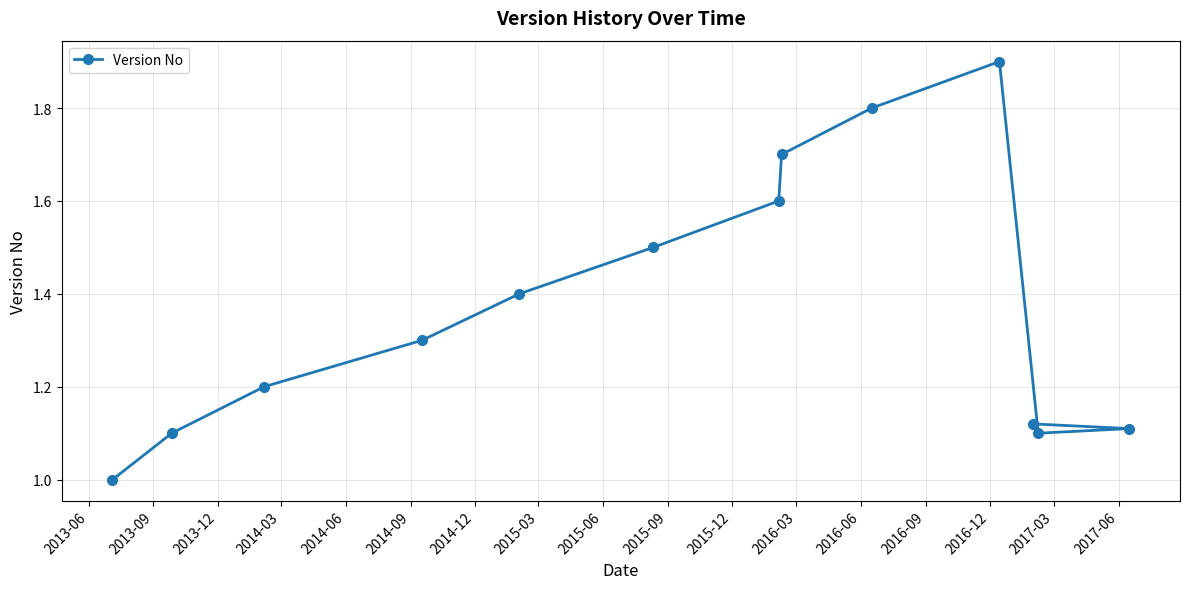

What is the difference between the maximum and minimum values?

0.9